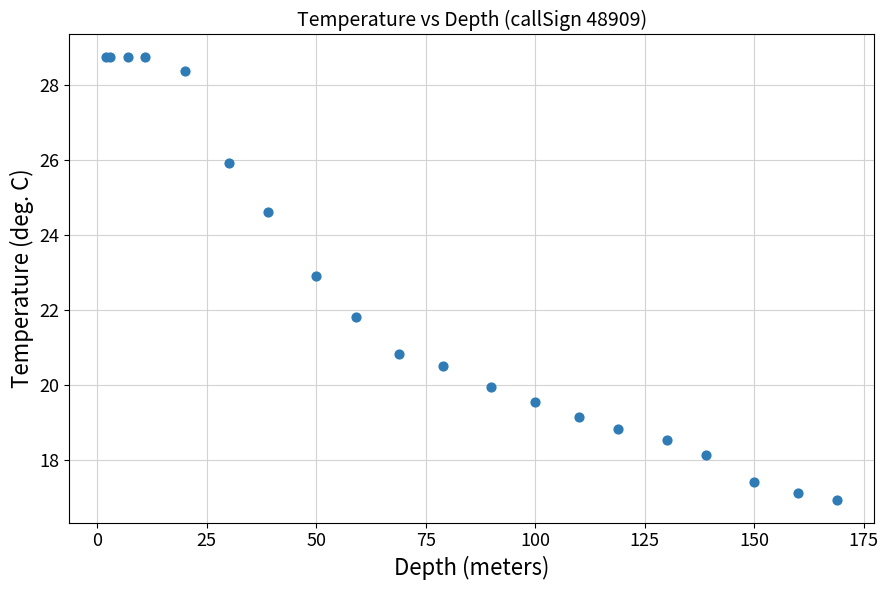

What Y value in the scatter plot is closest to 22?

21.8